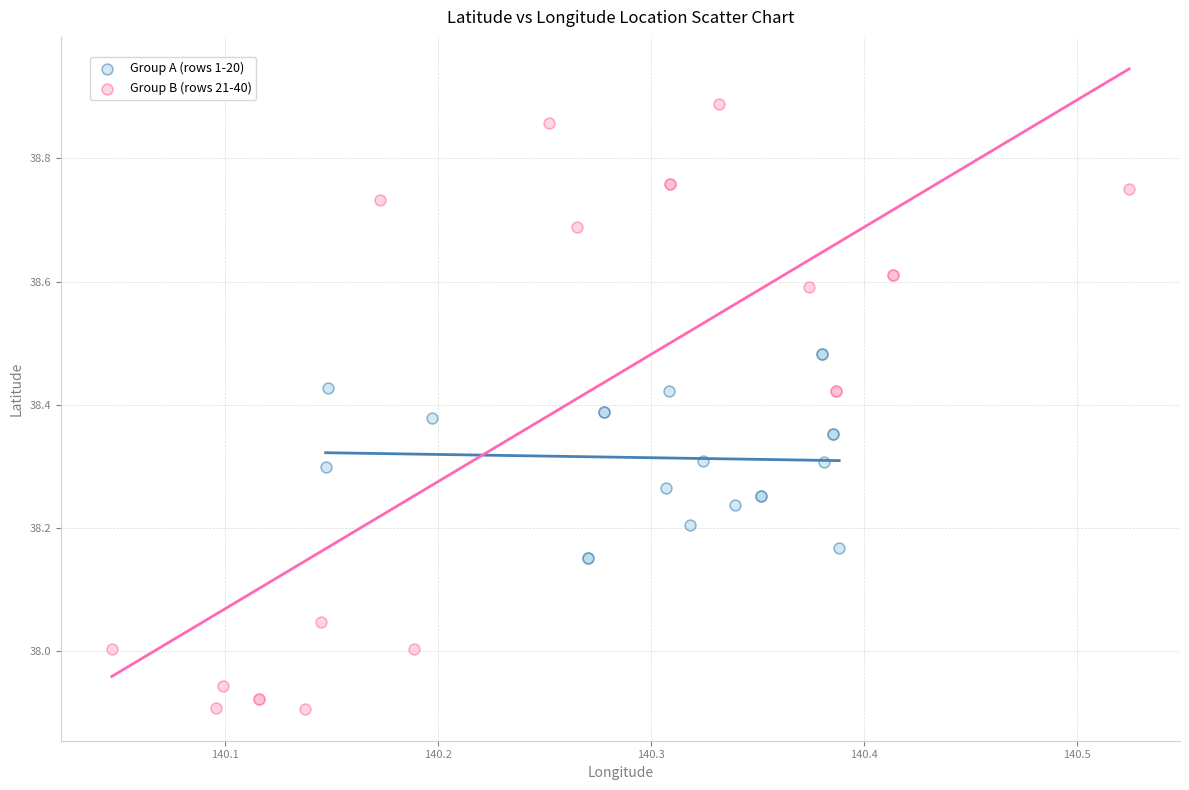

Which series has the largest Y range (max minus min)?

Group B (rows 21-40)